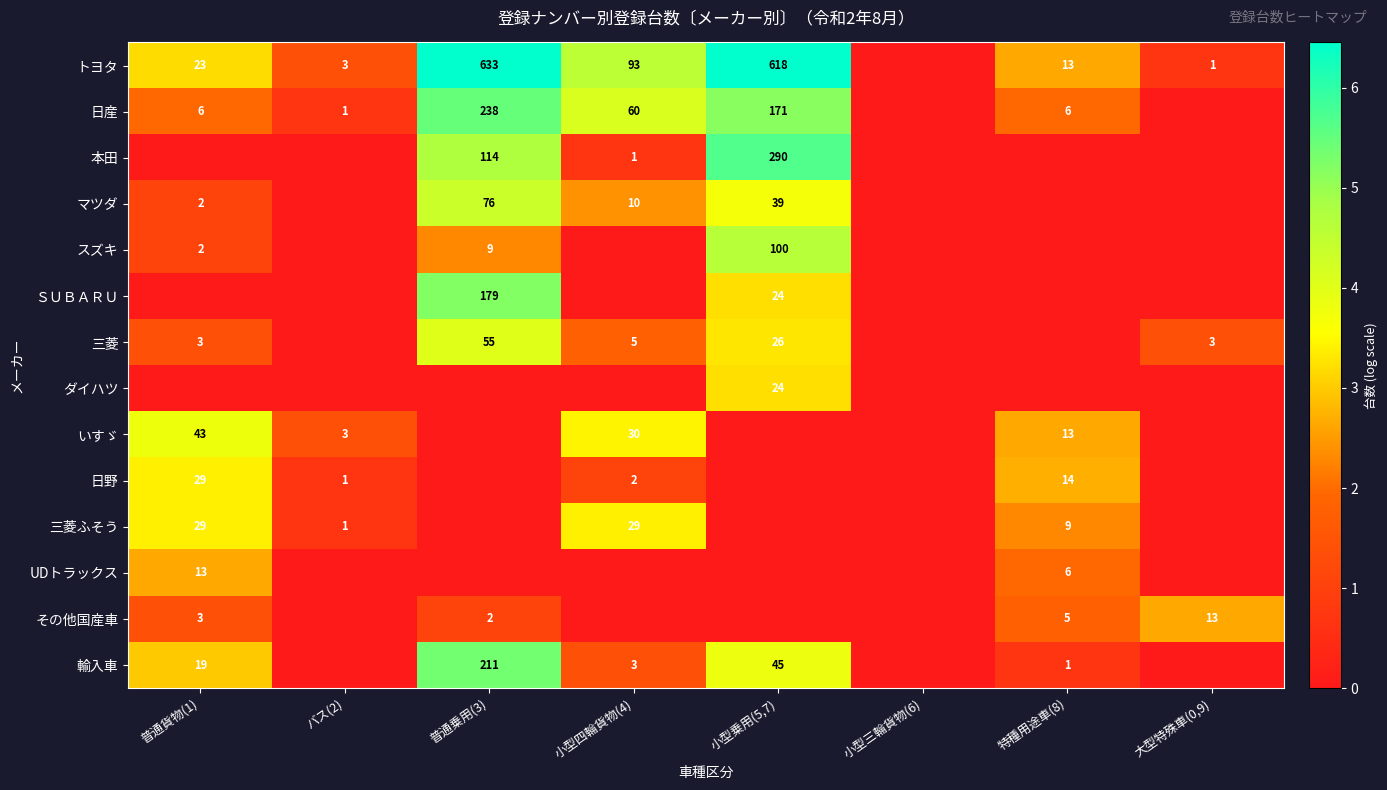

True or false: 輸入車 has a value of 3 at 小型四輪貨物(4).

True